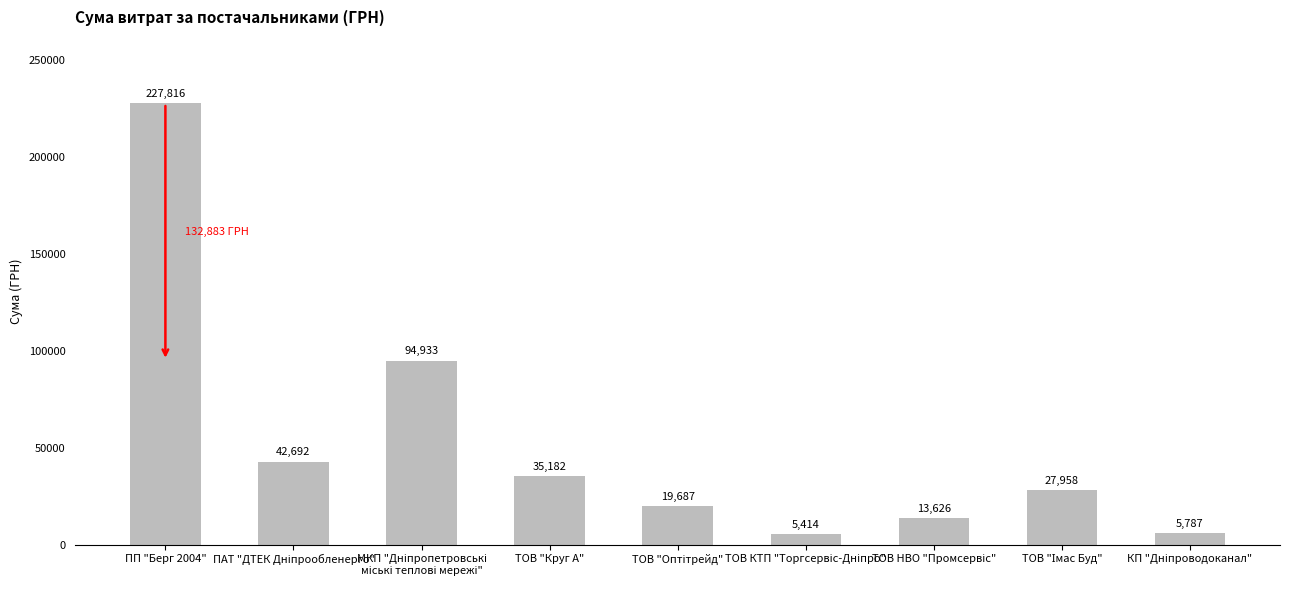

True or false: the data shows 35182.2 at ТОВ "Круг А".

True